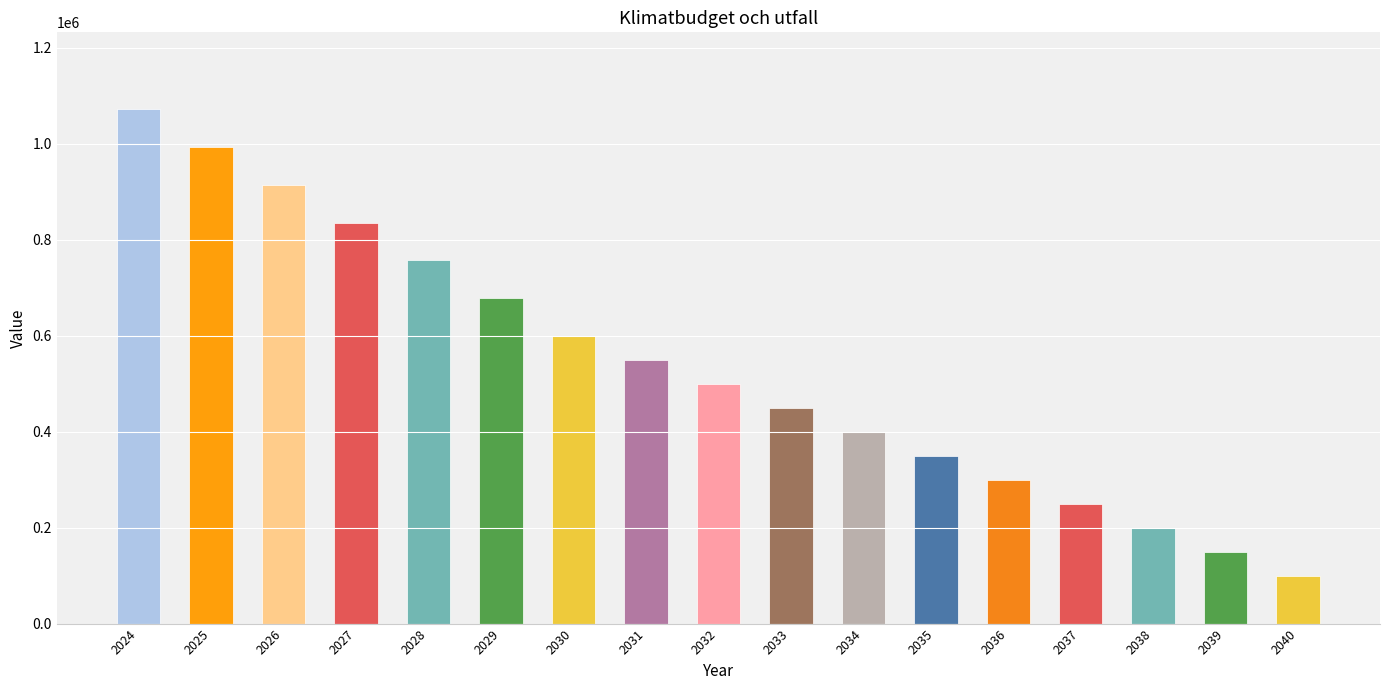

What is the value of the 14th bar from the left?

250000